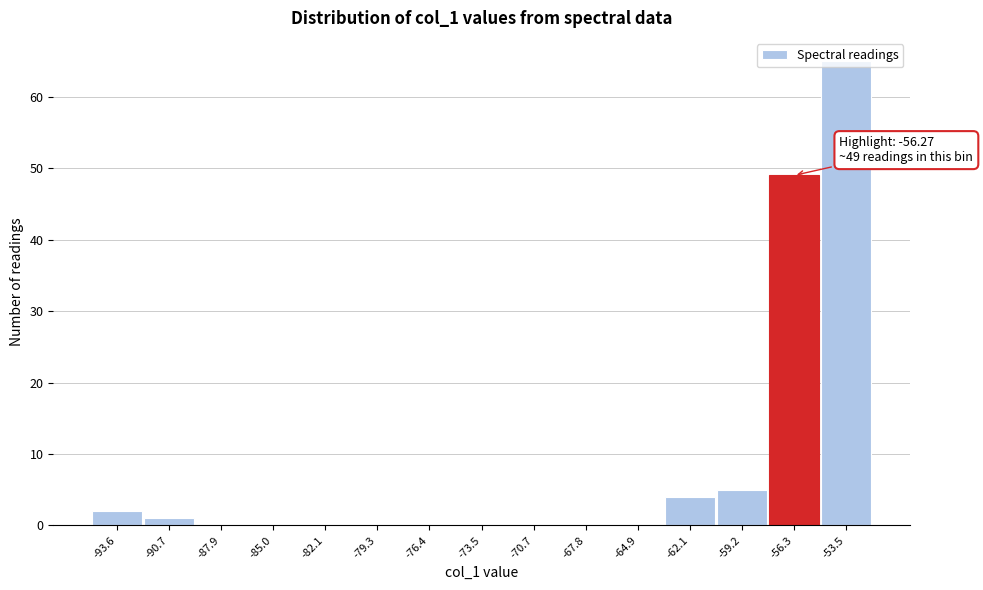

Which range on the x-axis has the tallest bar?

-55.0 to -52.0